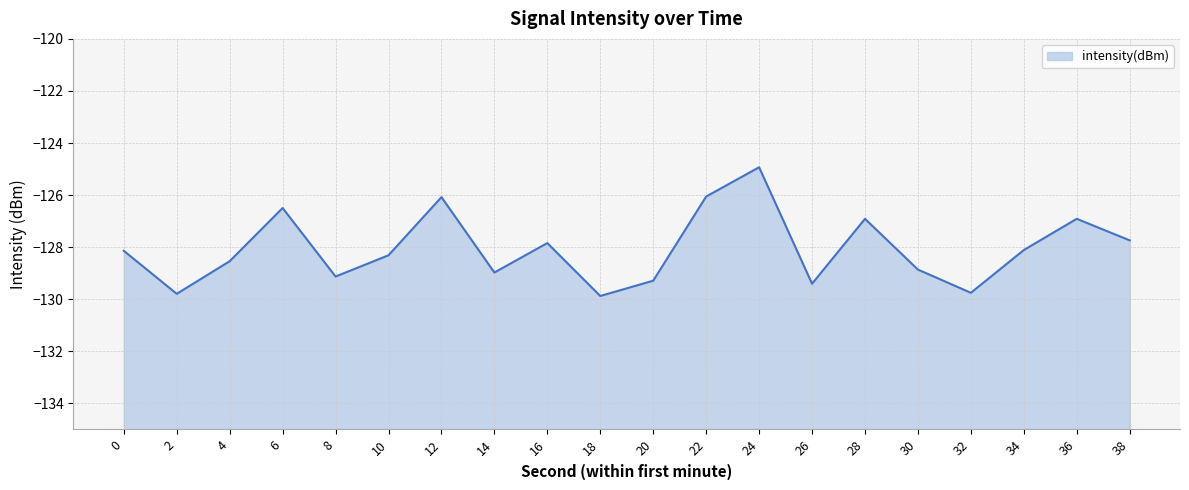

Reading left to right, list all the values displayed in this chart.

0=-128.1	2=-129.8	4=-128.5	6=-126.5	8=-129.1	10=-128.3	12=-126.1	14=-129.0	16=-127.8	18=-129.9	20=-129.3	22=-126.1	24=-124.9	26=-129.4	28=-126.9	30=-128.9	32=-129.8	34=-128.1	36=-126.9	38=-127.7